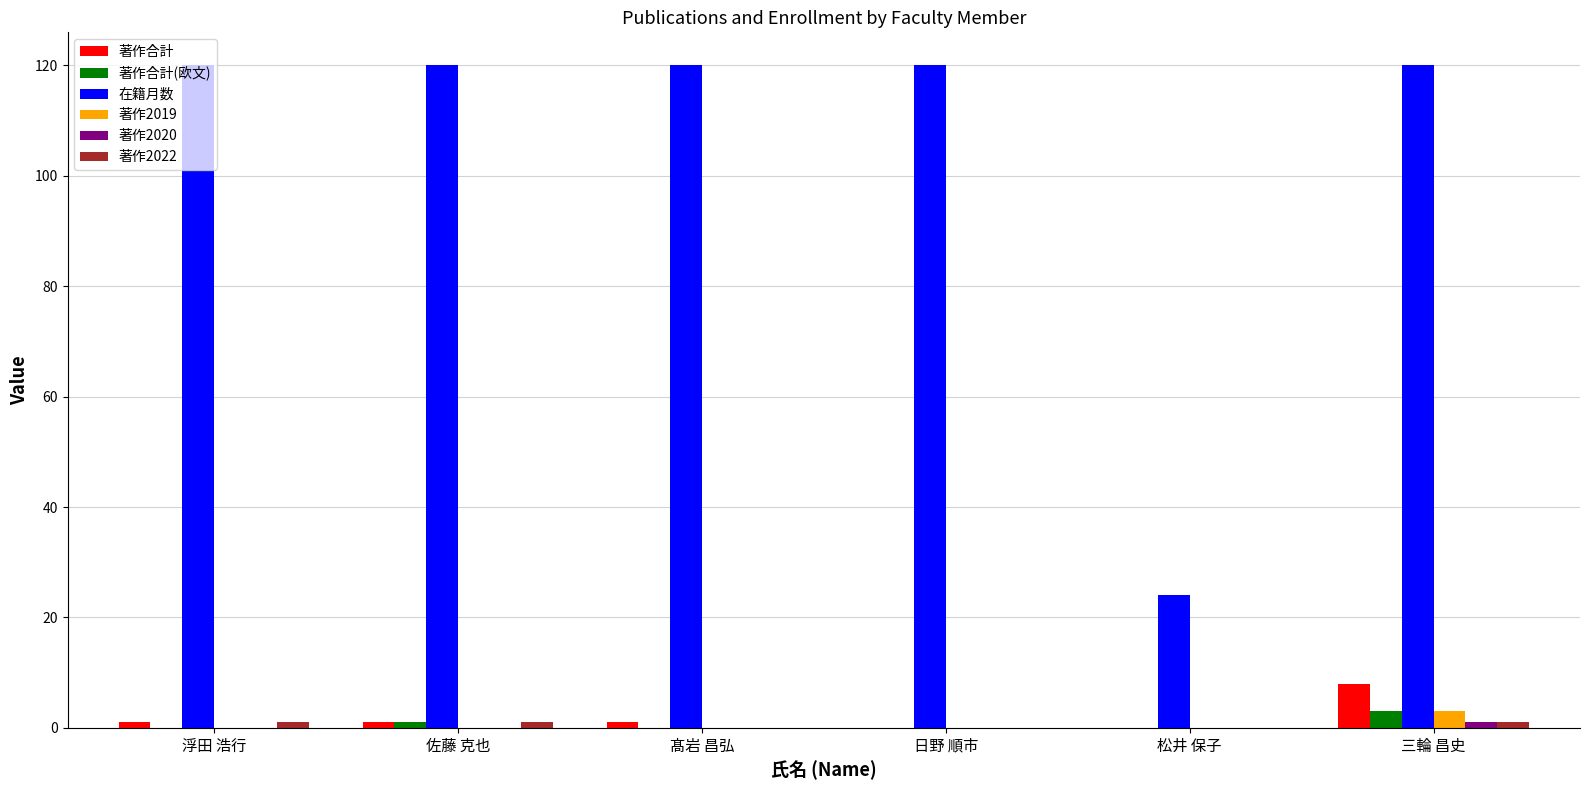

What is the maximum value shown in the chart?

120